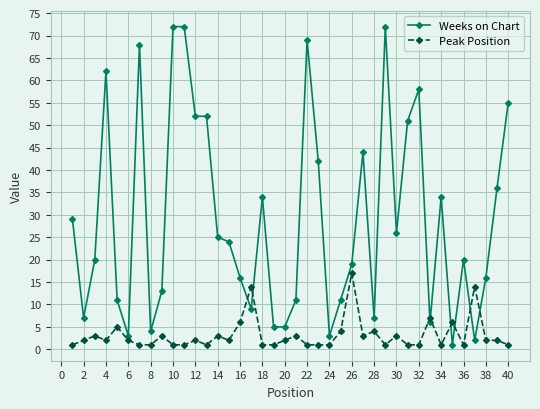

True or false: Peak Position has more than 1 points higher than both neighbors.

True